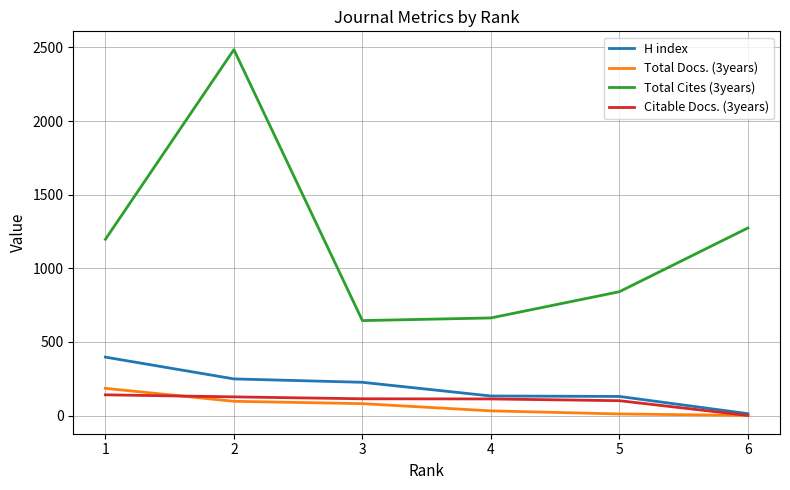

True or false: Total Cites (3years) and Total Docs. (3years) intersect in this chart.

False